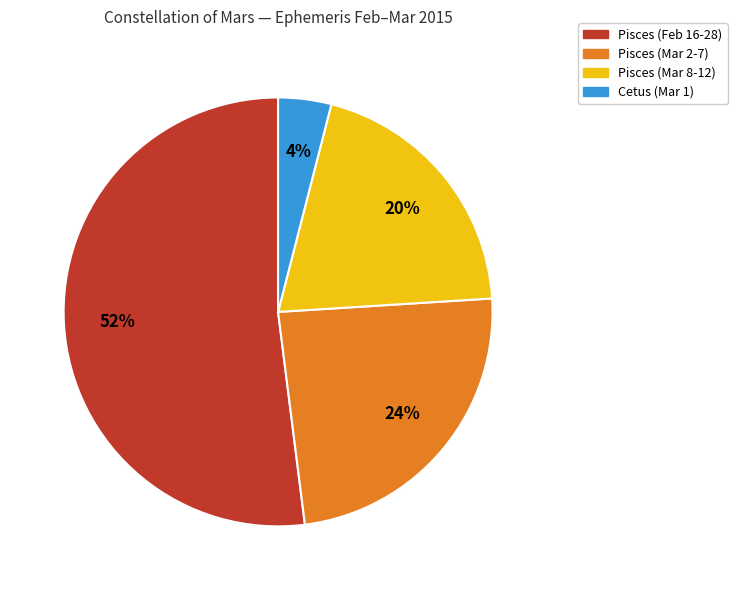

Does any single category account for the majority?

Yes